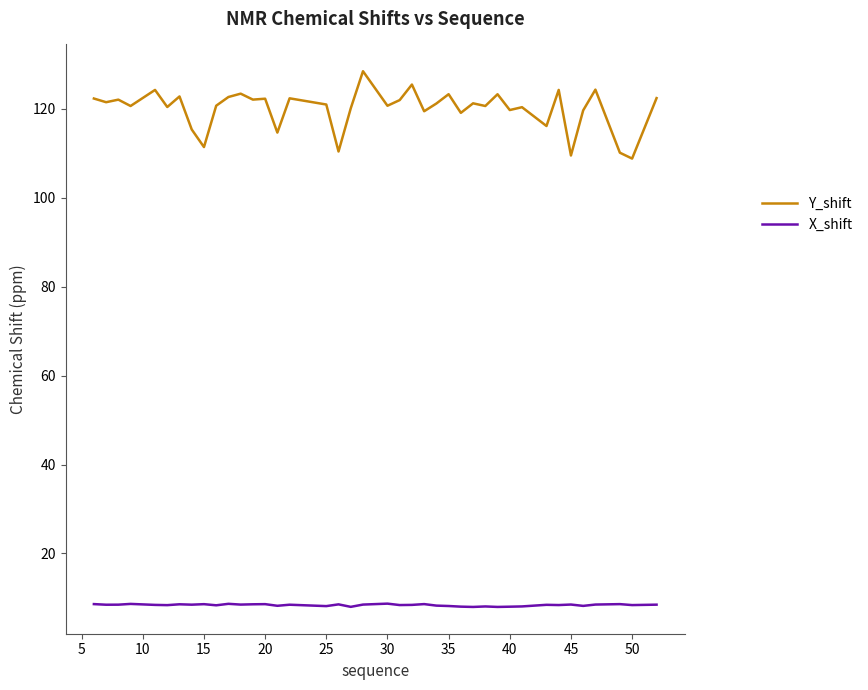

What is the maximum value for Y_shift?

128.5